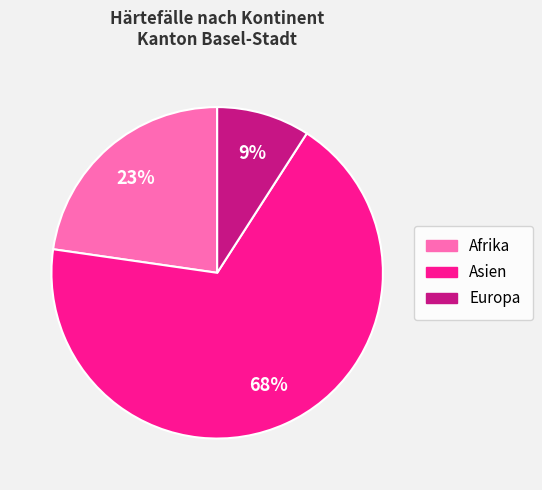

To the nearest percent, what portion does Asien represent?

68%